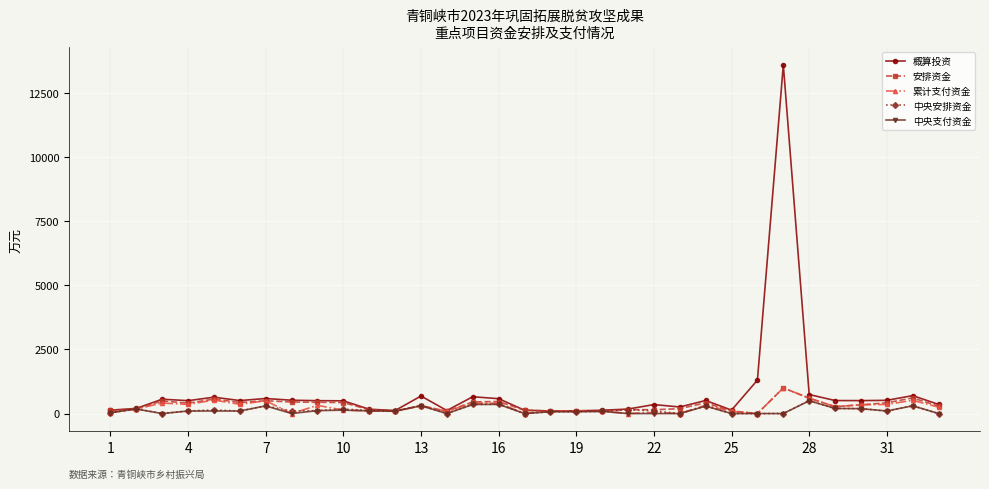

Which series has the widest spread of values?

概算投资